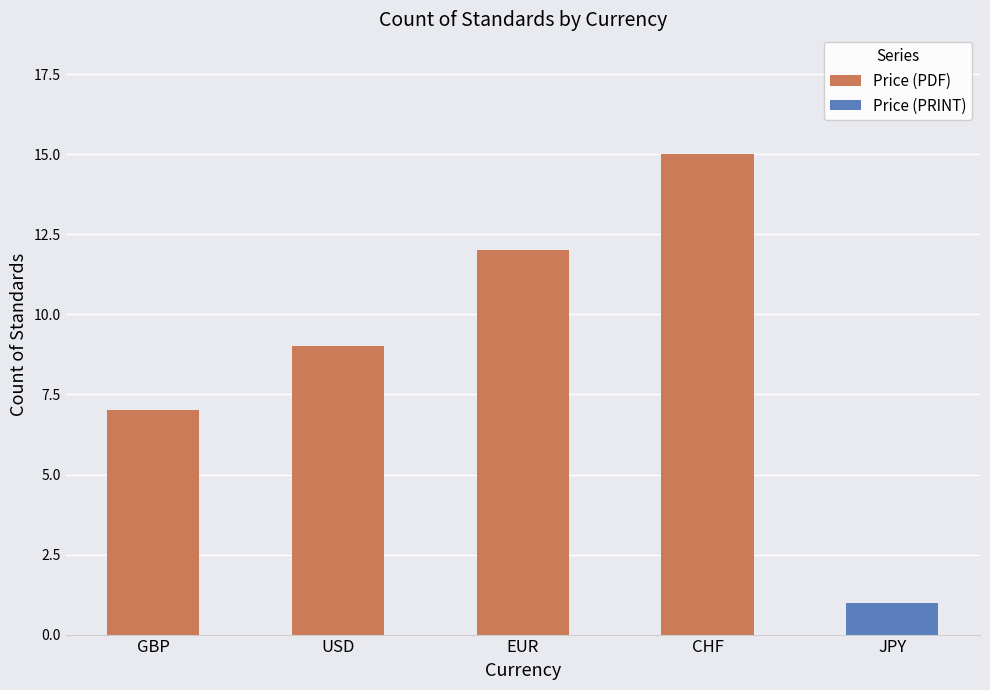

What is the label of the 2nd bar from the left?

USD